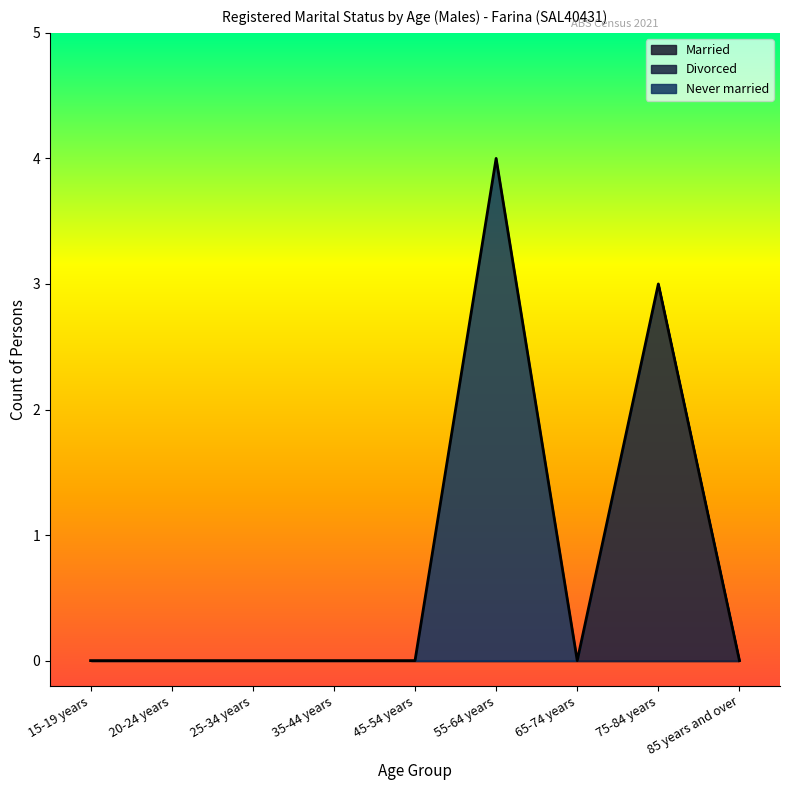

Which series changed the most between 45-54 years and 55-64 years?

Never married